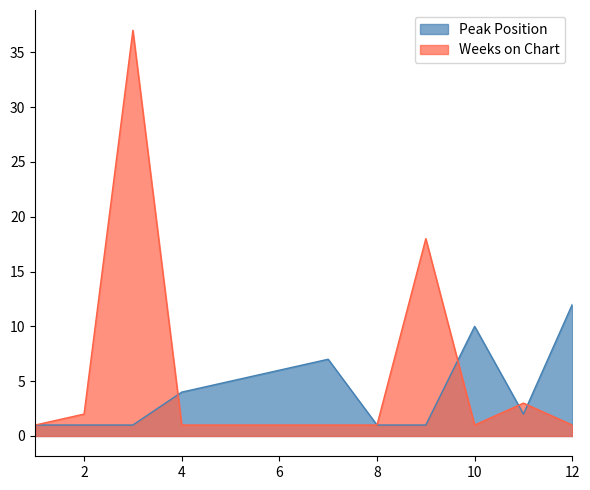

Reading left to right, transcribe all the data shown in this chart.

Peak Position: 1=1	2=1	3=1	4=4	5=5	6=6	7=7	8=1	9=1	10=10	11=2	12=12
Weeks on Chart: 1=1	2=2	3=37	4=1	5=1	6=1	7=1	8=1	9=18	10=1	11=3	12=1